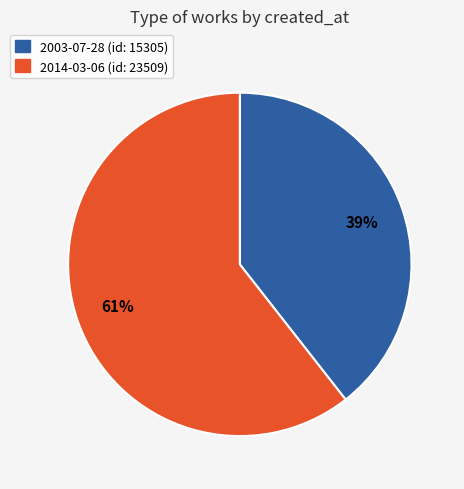

Combined, do 2003-07-28 and 2014-03-06 account for over 50%?

Yes